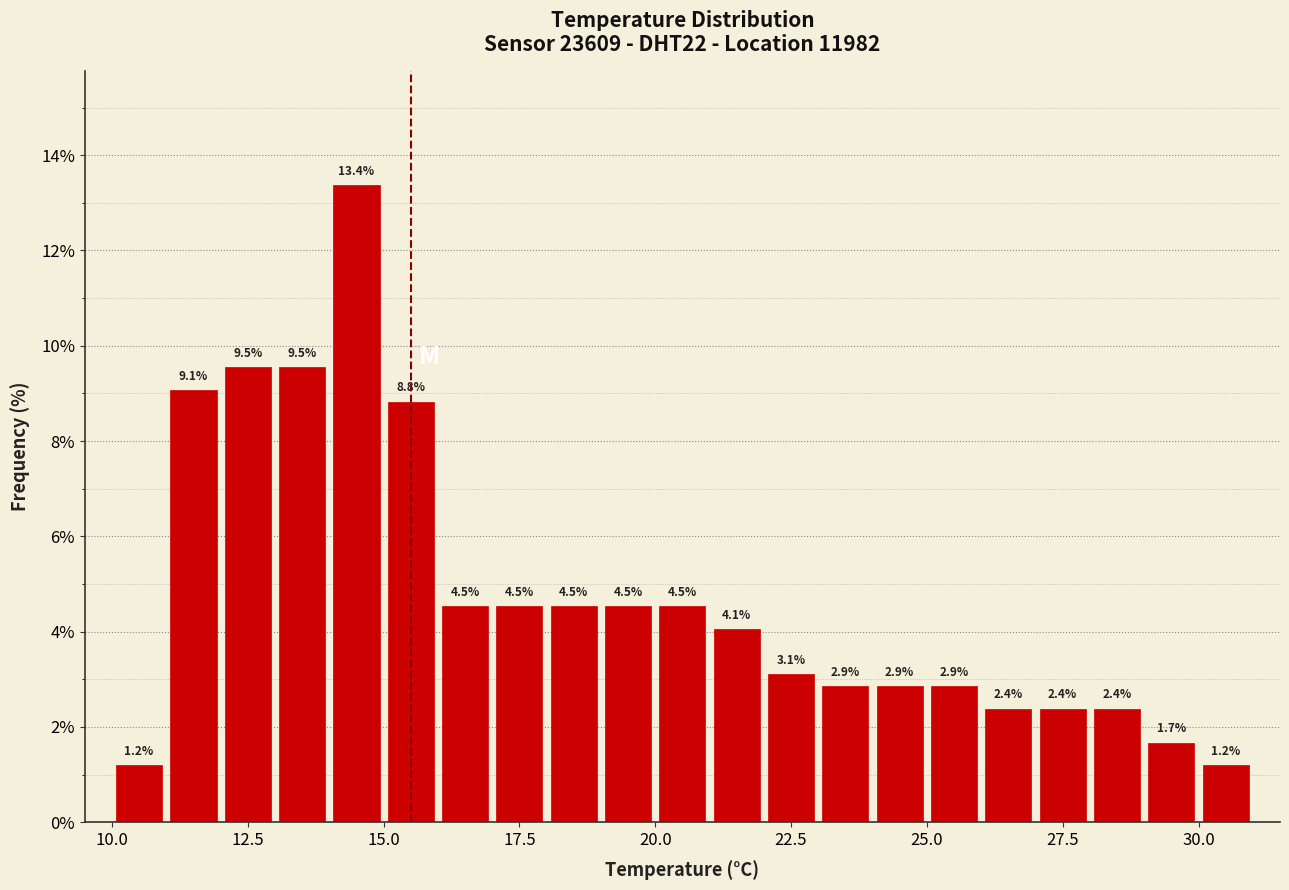

Around what value on the x-axis is the tallest bar? Give the approximate position of its centre, as read against the axis.

14.5